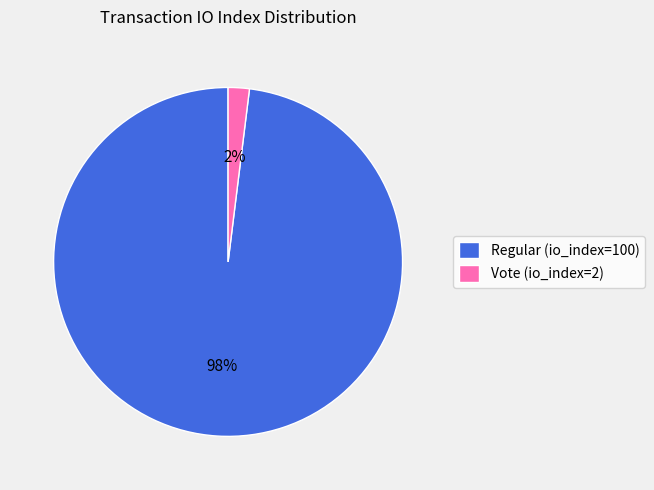

To the nearest percent, what is the average slice percentage?

50%